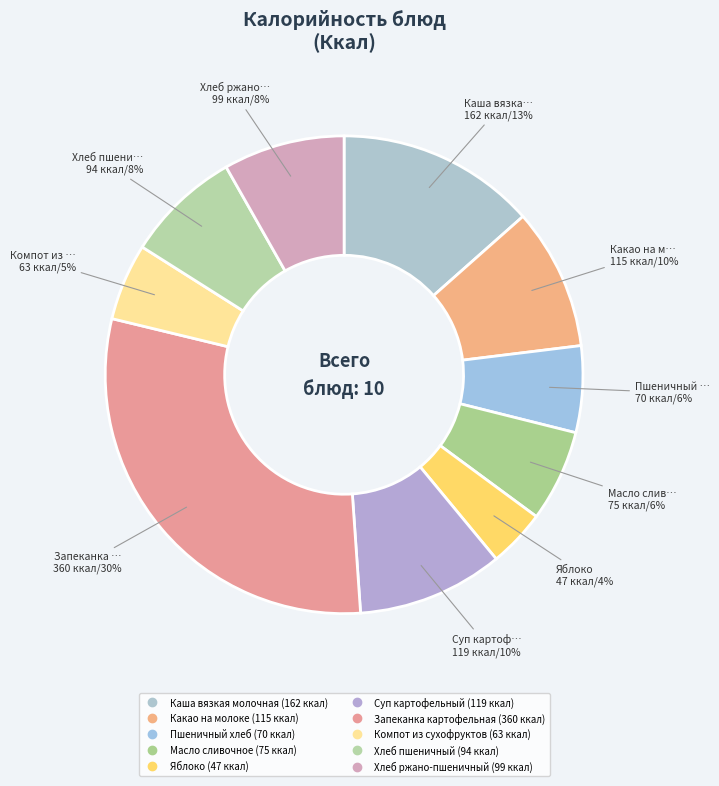

How many slices are in this pie chart?

10